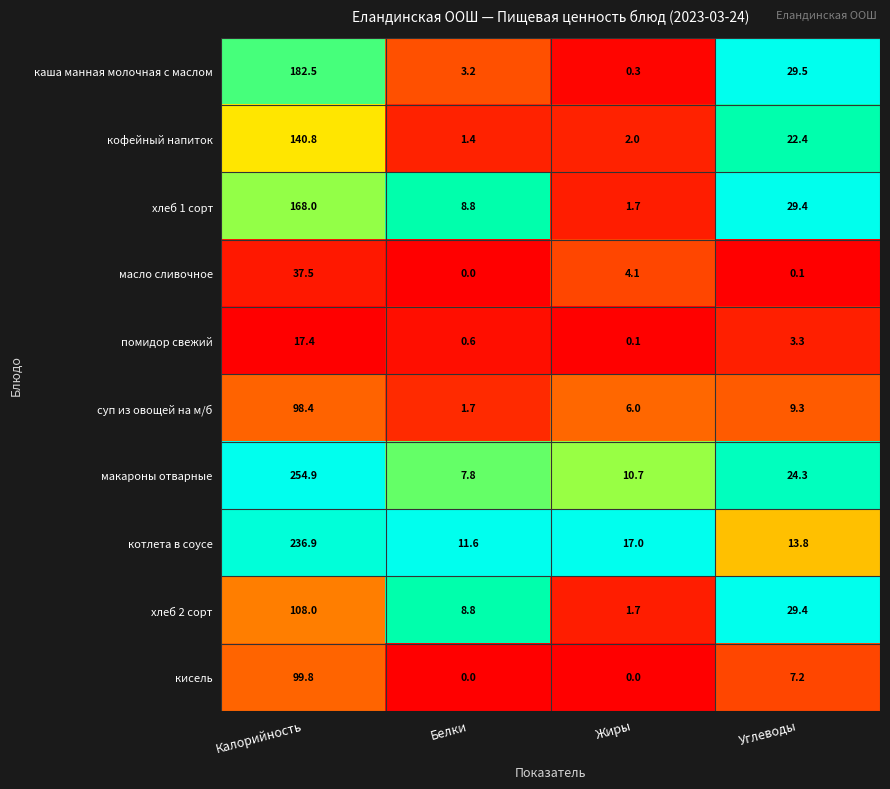

Between Калорийность and Углеводы, which series saw the biggest shift?

макароны отварные